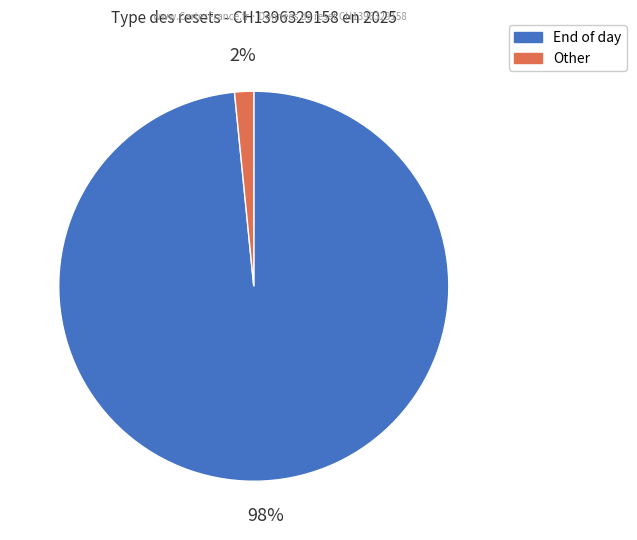

To the nearest percent, what is the average slice percentage?

50%